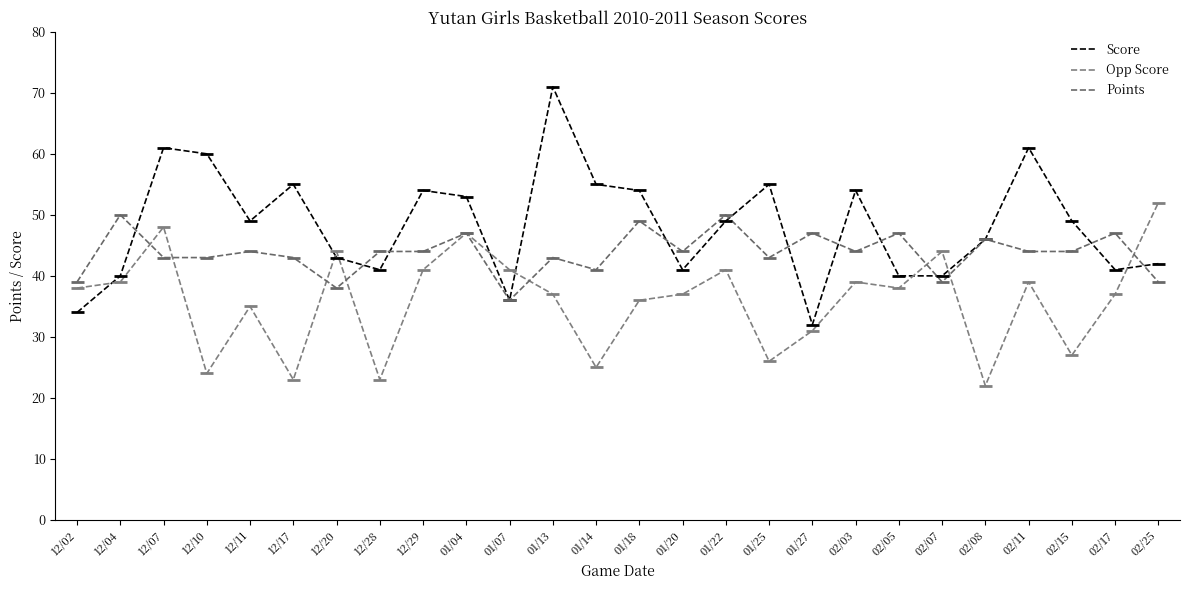

What is the minimum value for Opp Score?

22